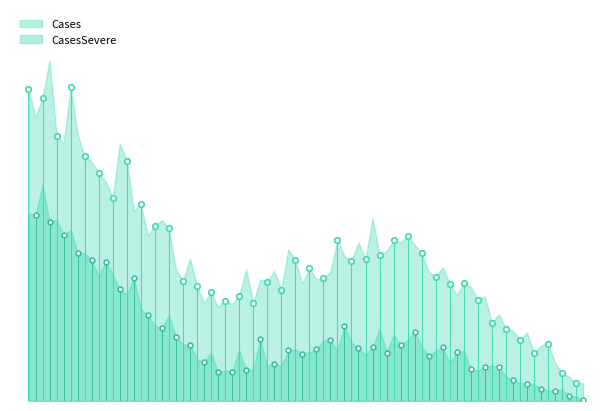

What is the difference between the maximum and minimum values in the CasesSevere series?

17271